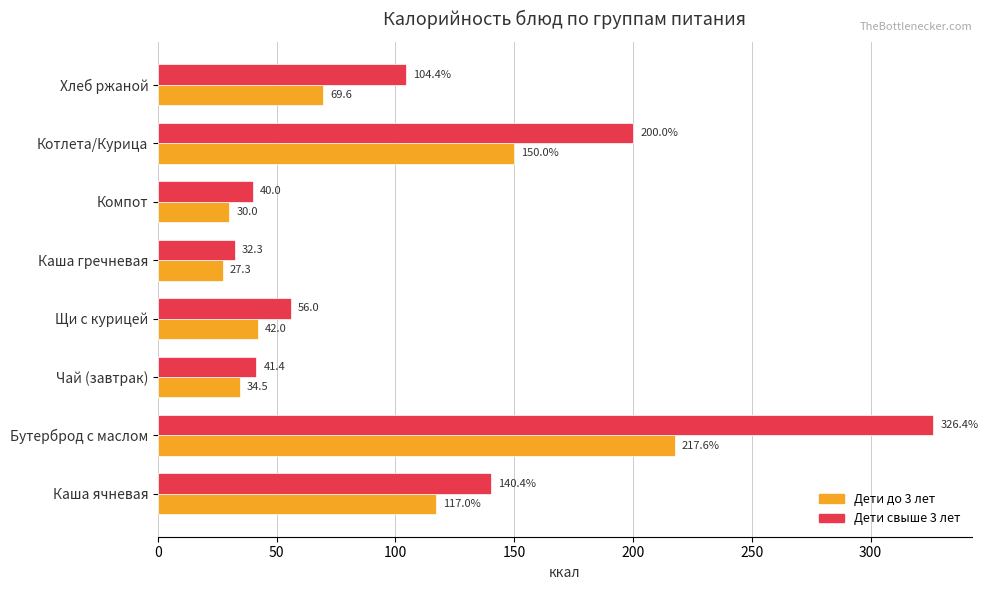

Is it true that Дети до 3 лет equals 6.3 at Каша гречневая?

False